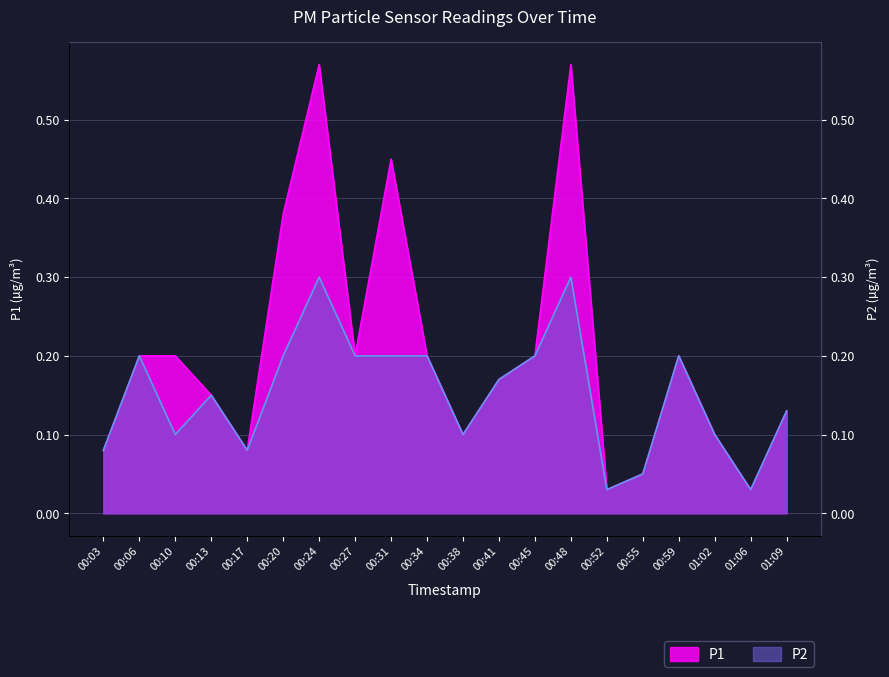

True or false: P1 and P2 intersect in this chart.

False